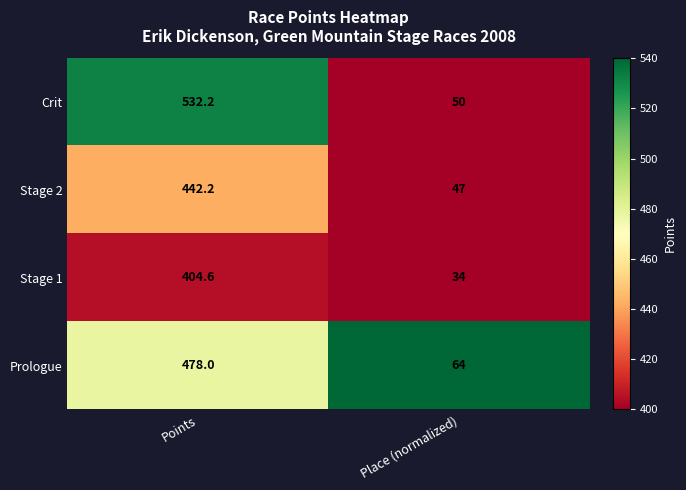

Is it true that Stage 2 equals 47.0 at Place (normalized)?

True